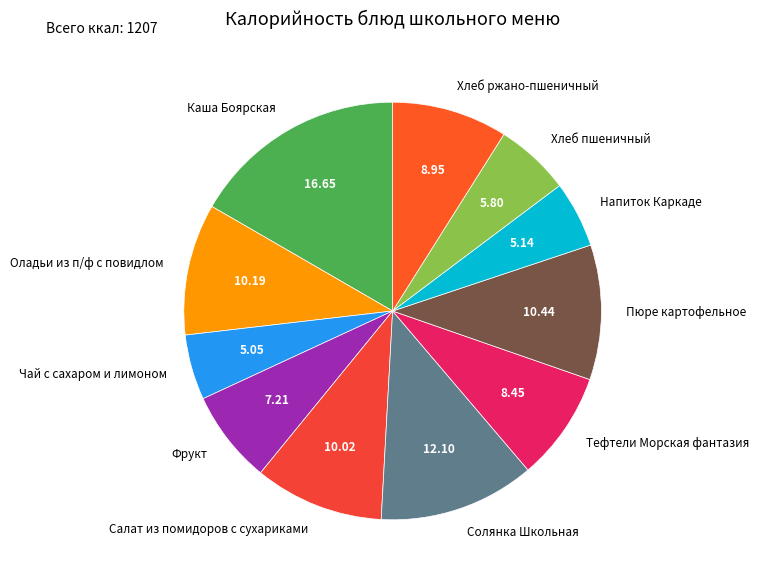

Is the sum of Солянка Школьная and Напиток Каркаде greater than half?

No